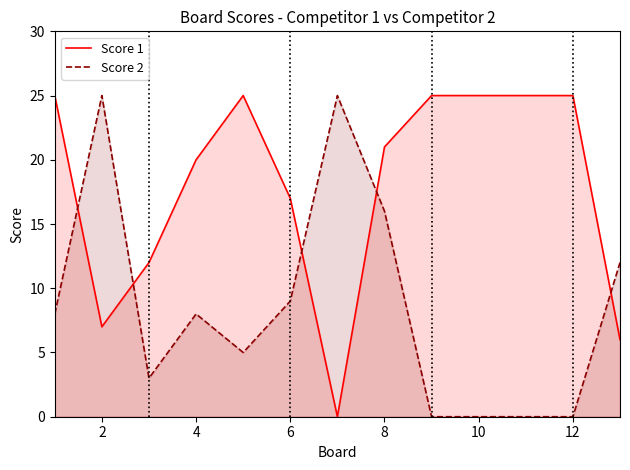

At which category is the sum across all series the highest?

8